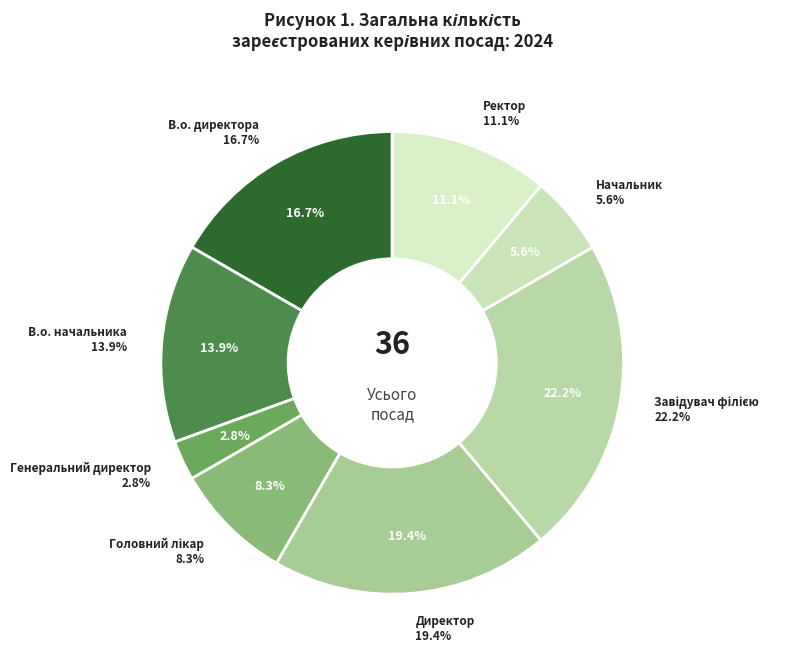

Count the number of slices in the pie.

8